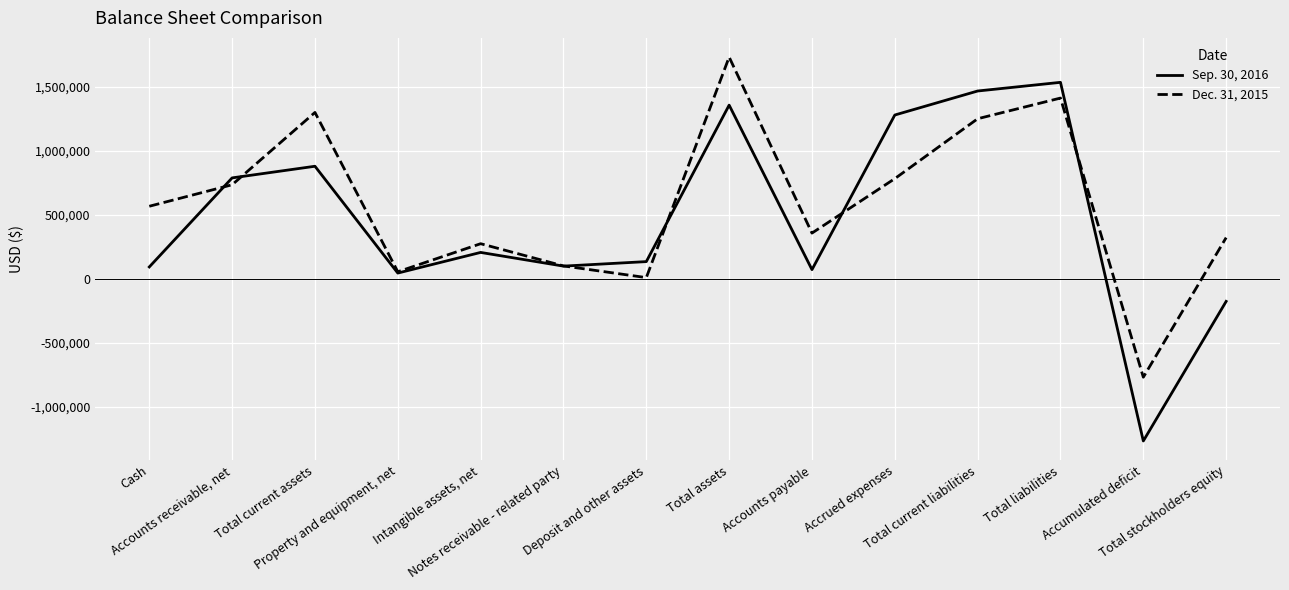

The Dec. 31, 2015 series shows 53309 at Property and equipment, net. True or false?

True